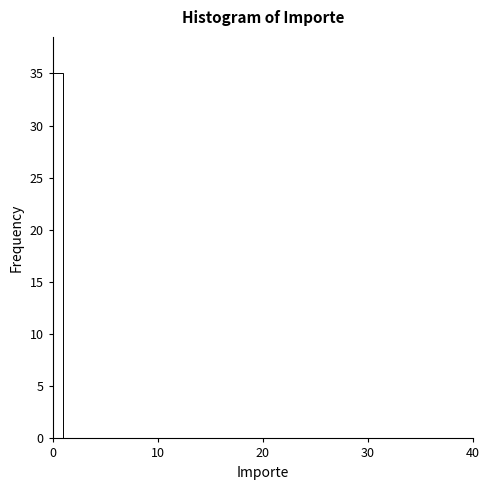

Read against the x-axis, roughly where is the centre of the tallest bar?

1